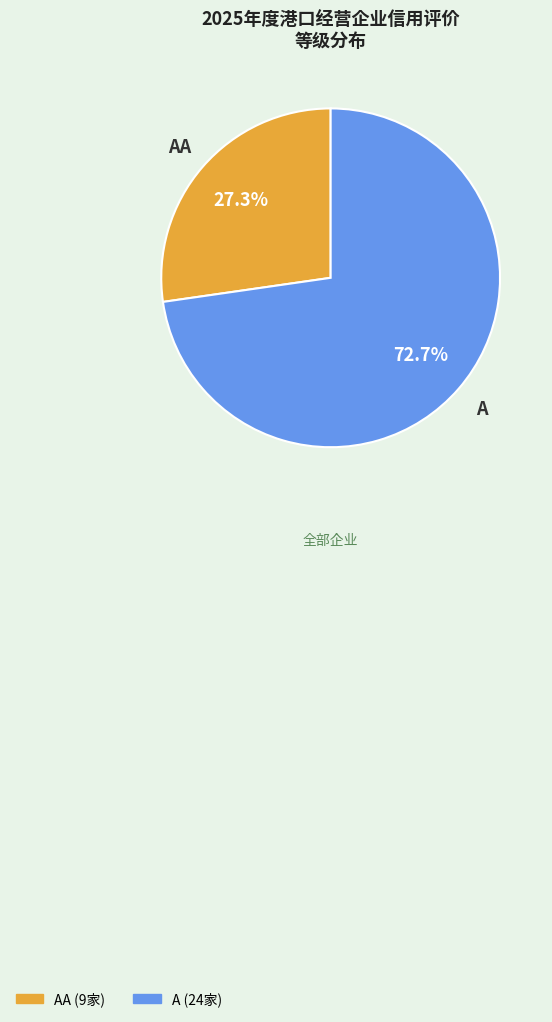

Does any single category account for the majority?

Yes